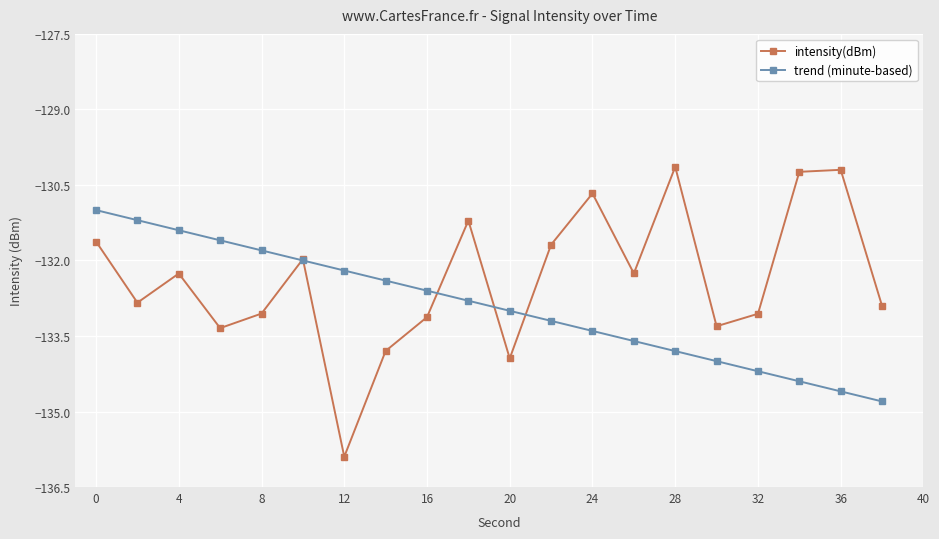

What are all the series names shown in the legend?

intensity(dBm), trend (minute-based)